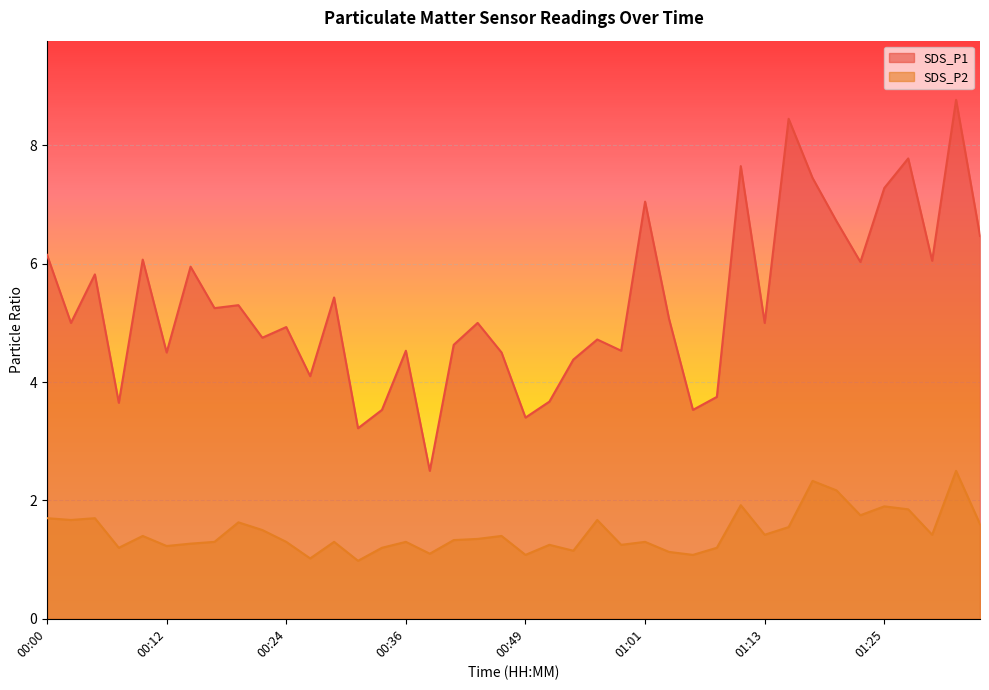

At which category is the sum across all series the highest?

01:32